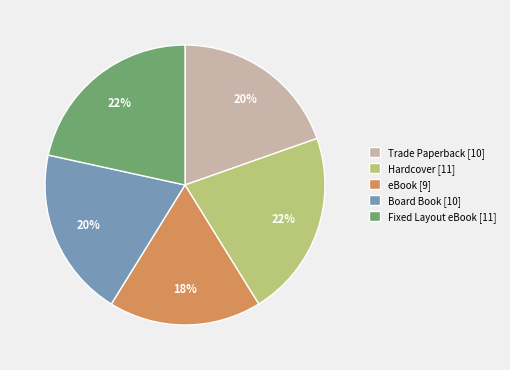

Which slice is the smallest?

eBook [9]